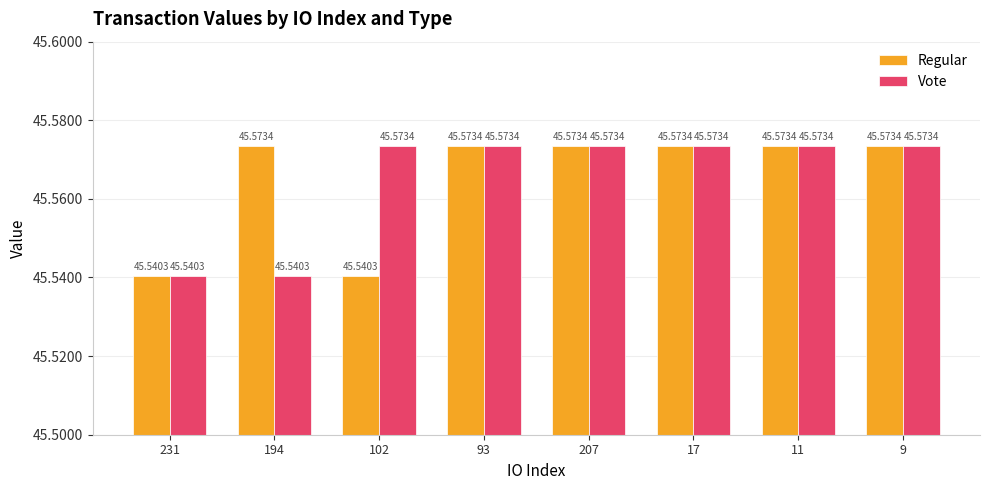

Between 194 and 17, which series saw the biggest shift?

Vote